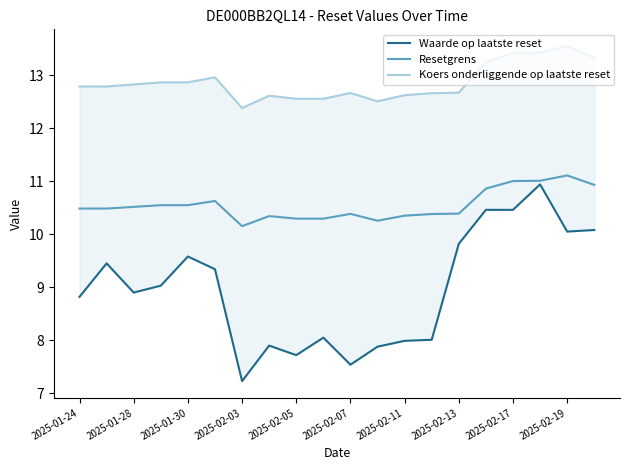

Is it true that Resetgrens equals 15.6 at 2025-02-07?

False